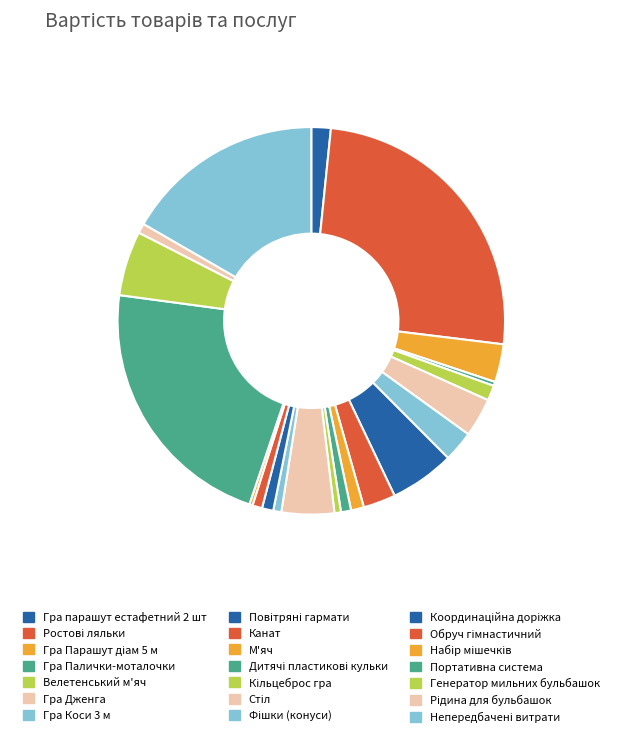

Does М'яч represent more than half of the total?

No